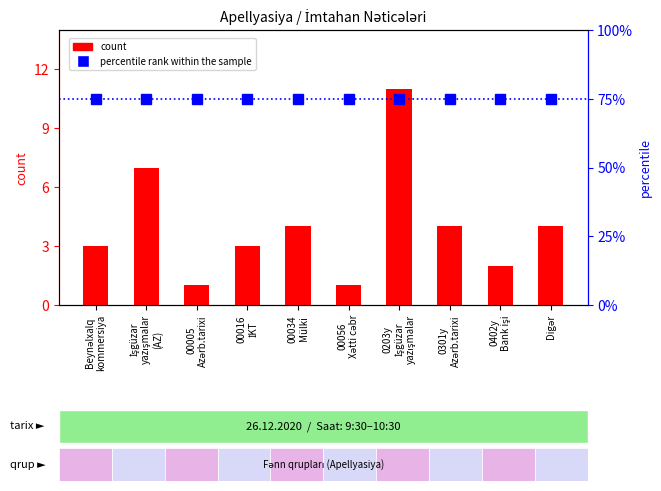

At which label does percentile rank within the sample reach its minimum?

Beynəlxalq
kommersiya